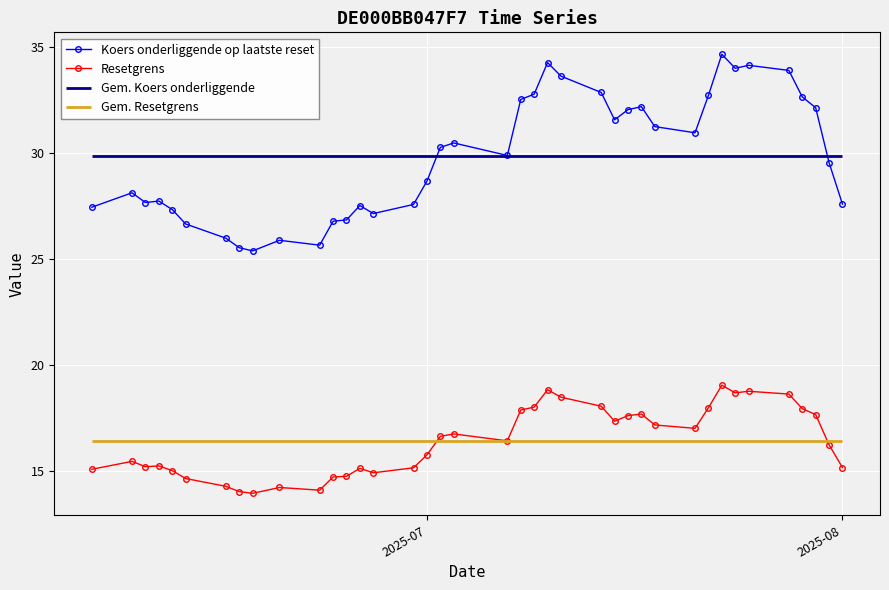

True or false: Koers onderliggende op laatste reset and Resetgrens cross at least once.

False